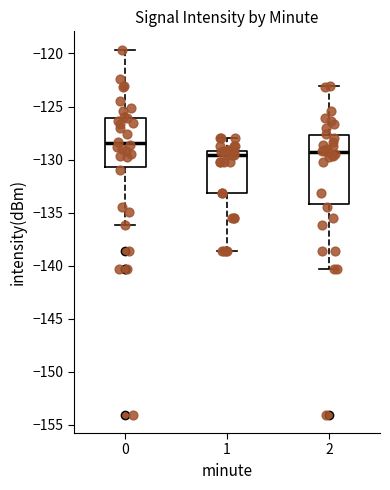

Where is the upper edge of the box at x = 1 on the y-axis? The values are not printed on the chart, so give them approximately, as read against the axis.

-129.0